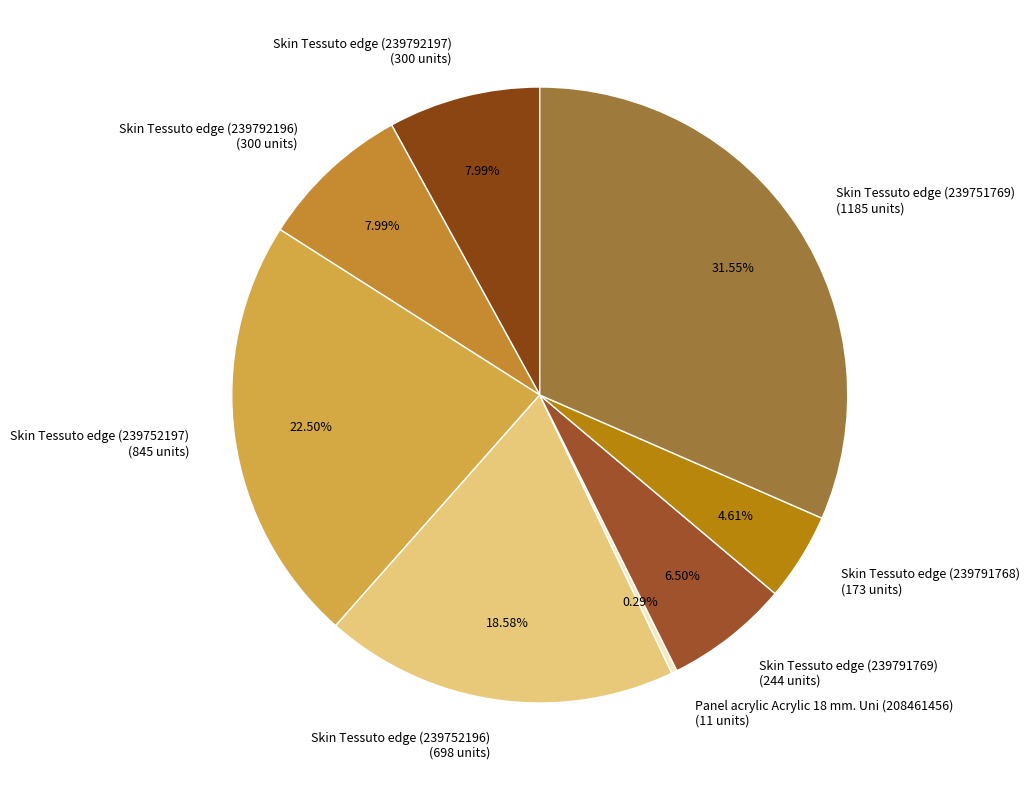

What is the ratio of the value at Skin Tessuto edge (239791768) (173 units) to the value at Skin Tessuto edge (239791769) (244 units)?

0.7